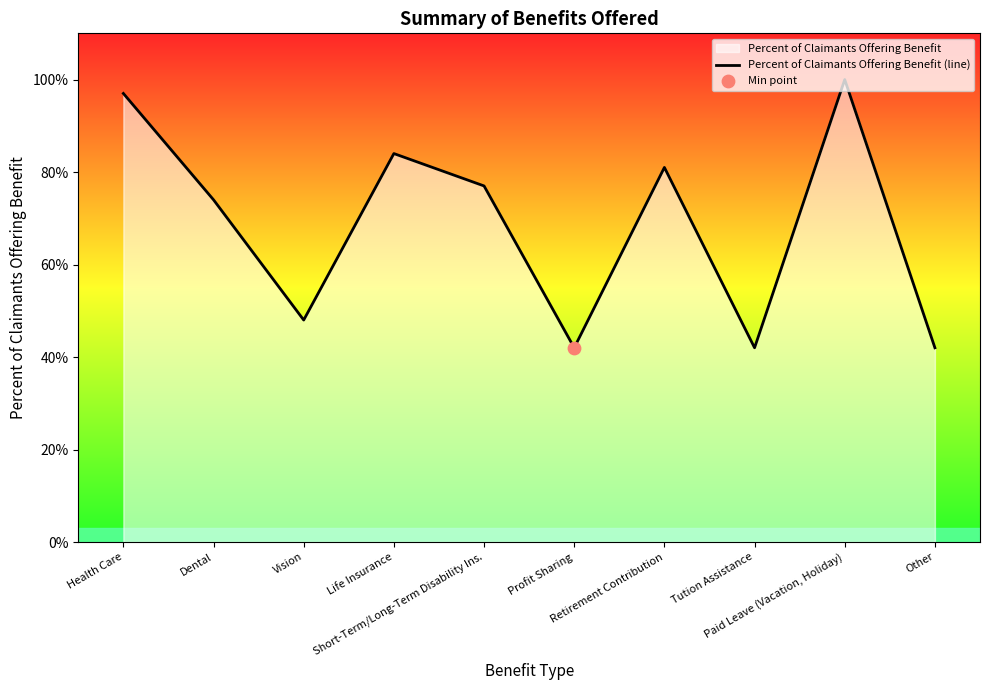

Between Dental and Life Insurance, which is larger?

Life Insurance